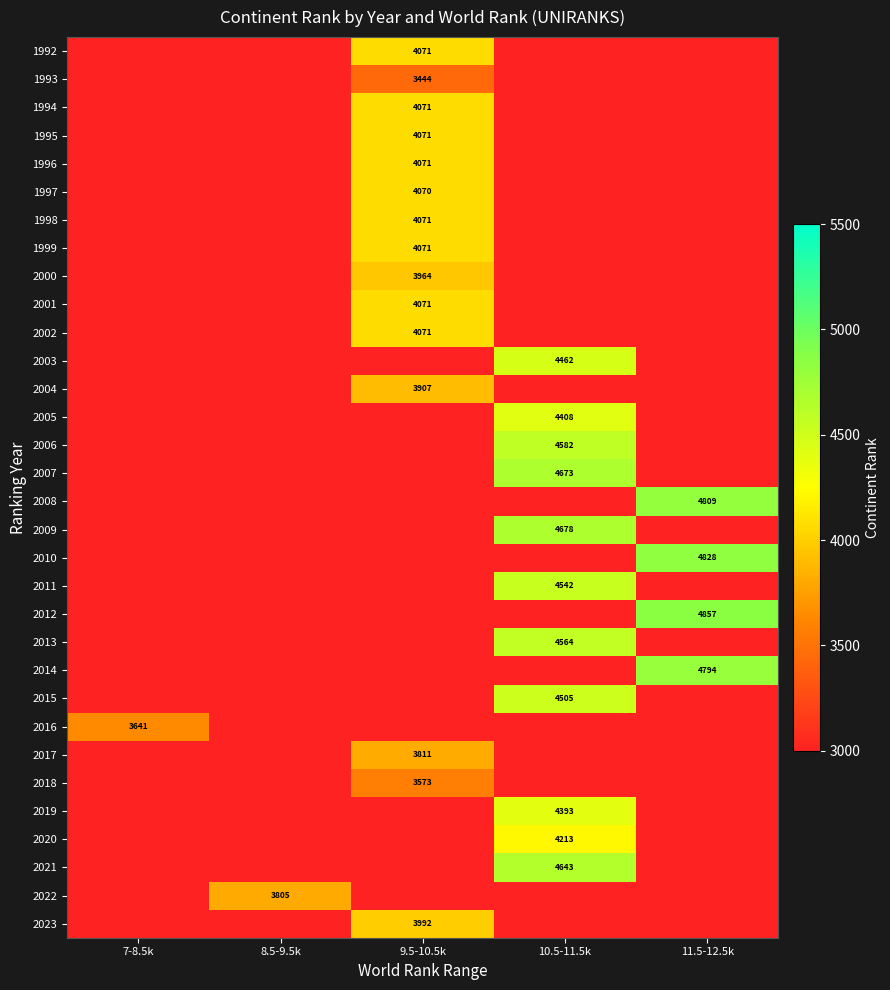

The 1997 series shows 4070 at 9.5-10.5k. True or false?

True